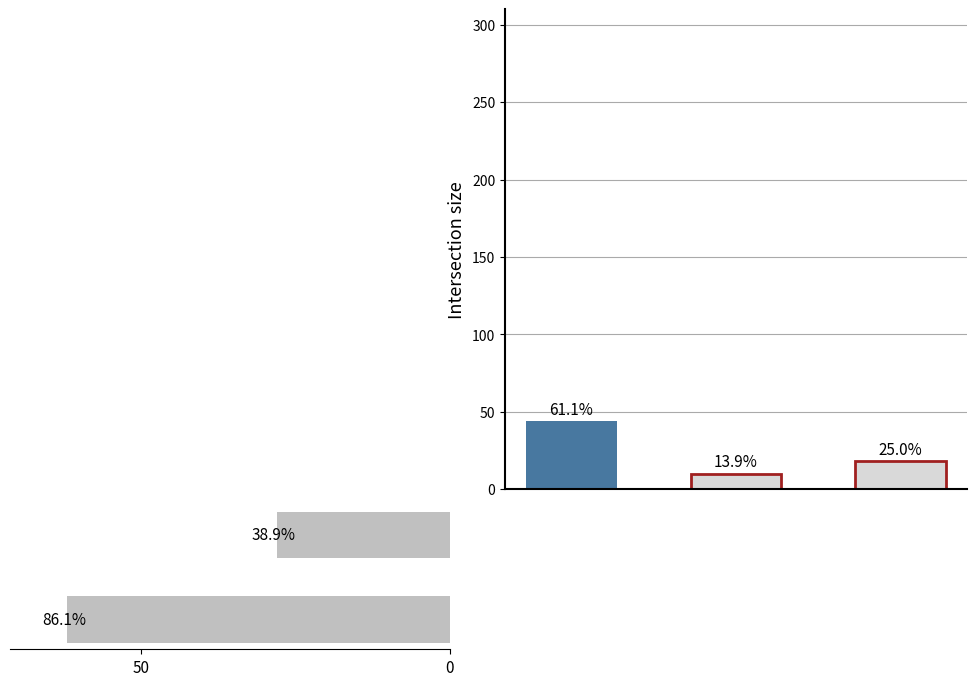

Reading right to left, extract all data points from this chart.

28	62